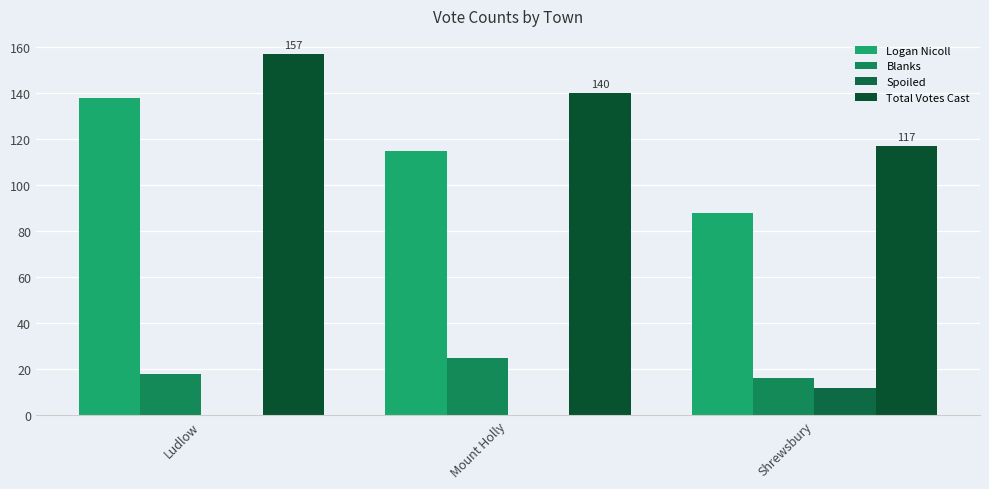

Which category has the highest value across all series?

Ludlow